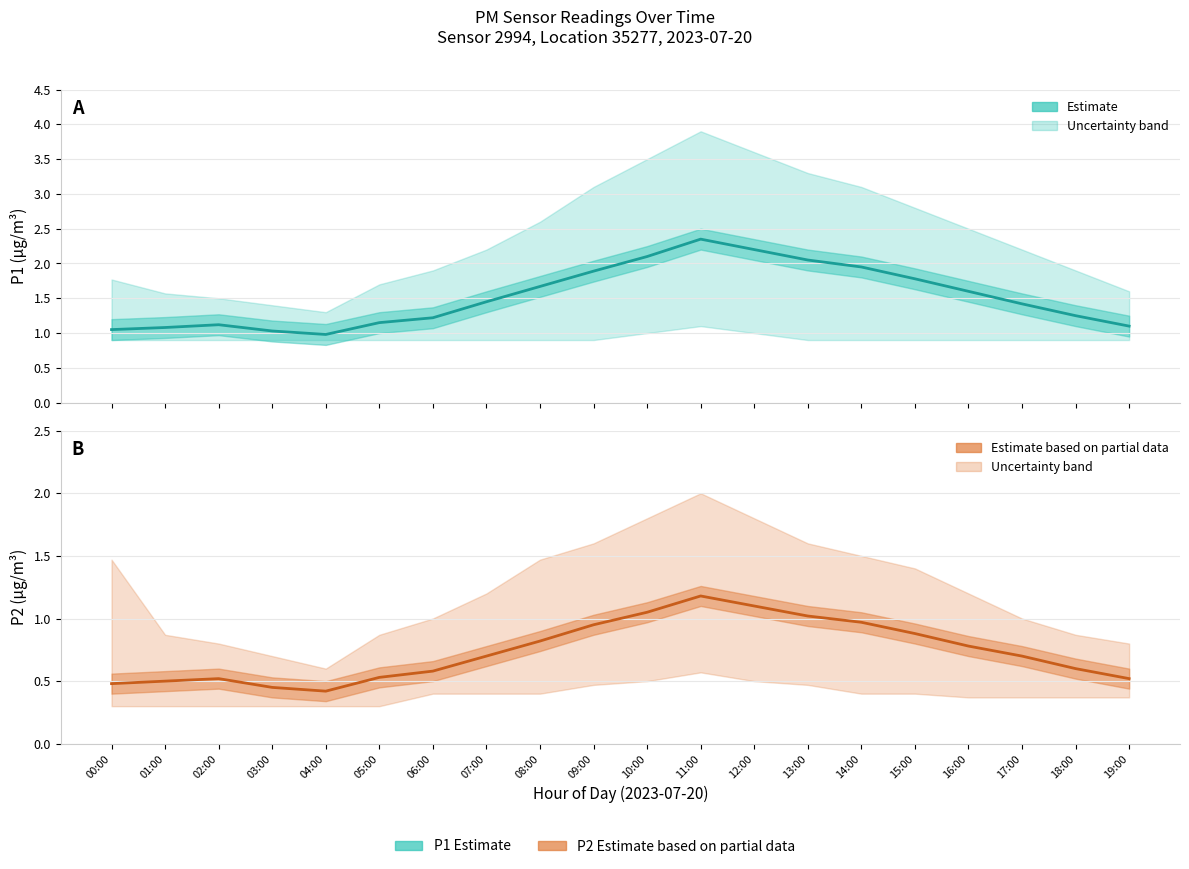

What position from the right is 12:00?

8